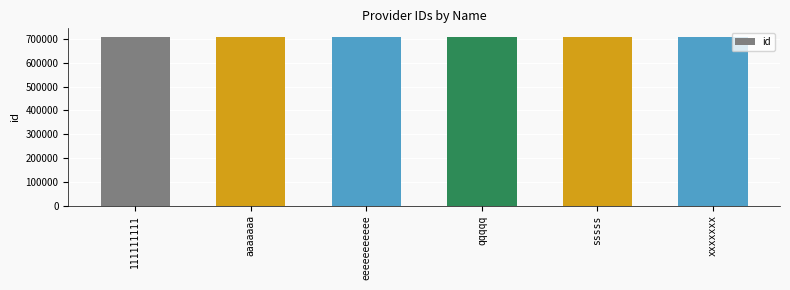

What is the minimum value shown in the chart?

709770